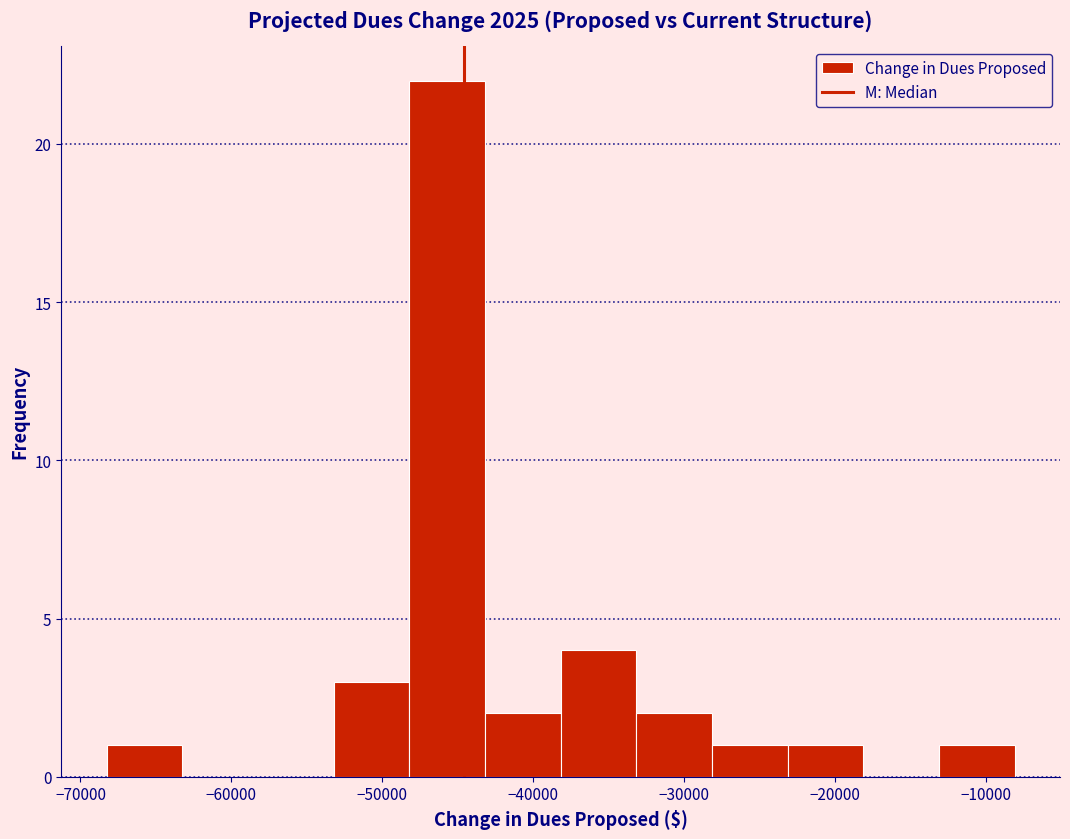

Reading left to right, list every bar in this chart as the range it spans on the x-axis followed by its height. Neither the bar edges nor the heights are printed on the chart, so give them approximately, as read against the axes.

-68000 to -63000: 1
-63000 to -58000: 0
-58000 to -53000: 0
-53000 to -48000: 3
-48000 to -43000: 22
-43000 to -38000: 2
-38000 to -33000: 4
-33000 to -28000: 2
-28000 to -23000: 1
-23000 to -18000: 1
-18000 to -13000: 0
-13000 to -8000: 1